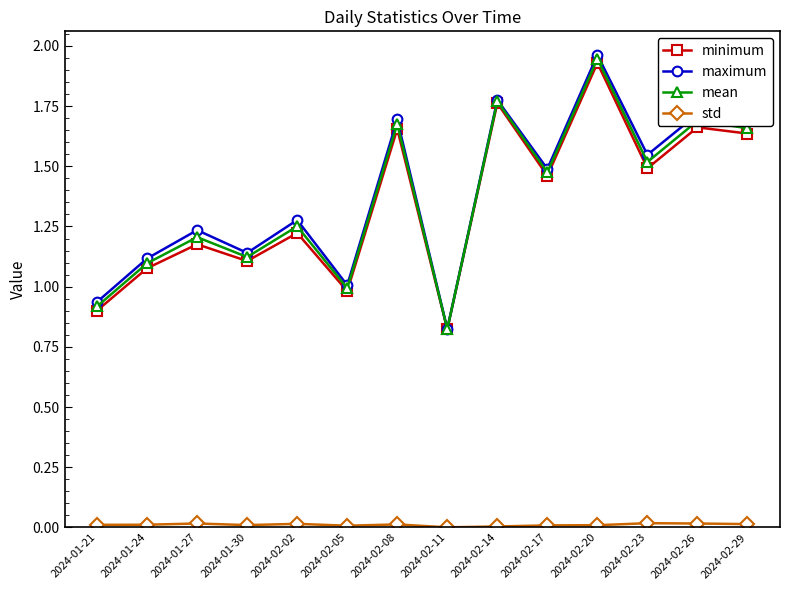

Which label corresponds to the largest value in the chart?

2024-02-20